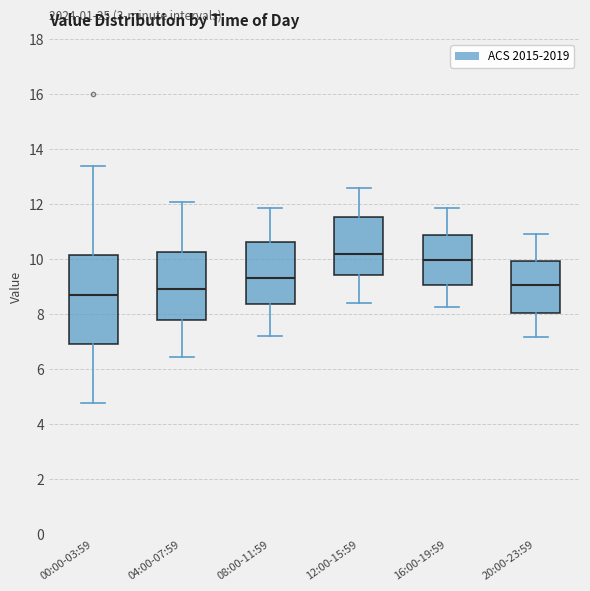

Reading left to right, read every box against the y-axis: the position of its median line, the range the box covers, and the ends of its whiskers. The values are not printed on the chart, so give them approximately, as read against the axis.

00:00-03:59: median 8.8, box 7.0 to 10.2, whiskers 4.8 to 13.4
04:00-07:59: median 9.0, box 7.8 to 10.2, whiskers 6.4 to 12.2
08:00-11:59: median 9.4, box 8.4 to 10.6, whiskers 7.2 to 11.8
12:00-15:59: median 10.2, box 9.4 to 11.6, whiskers 8.4 to 12.6
16:00-19:59: median 10.0, box 9.0 to 10.8, whiskers 8.2 to 11.8
20:00-23:59: median 9.0, box 8.0 to 10.0, whiskers 7.2 to 11.0